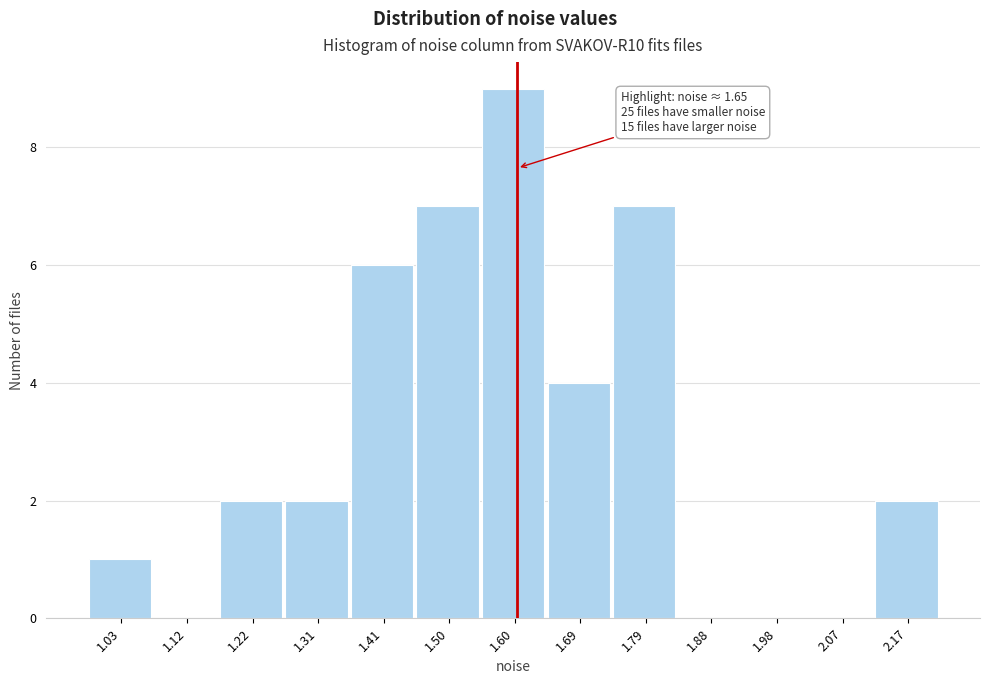

Reading right to left, extract all data points from this chart.

2.17=2	2.07=0	1.98=0	1.88=0	1.79=7	1.69=4	1.60=9	1.50=7	1.41=6	1.31=2	1.22=2	1.12=0	1.03=1